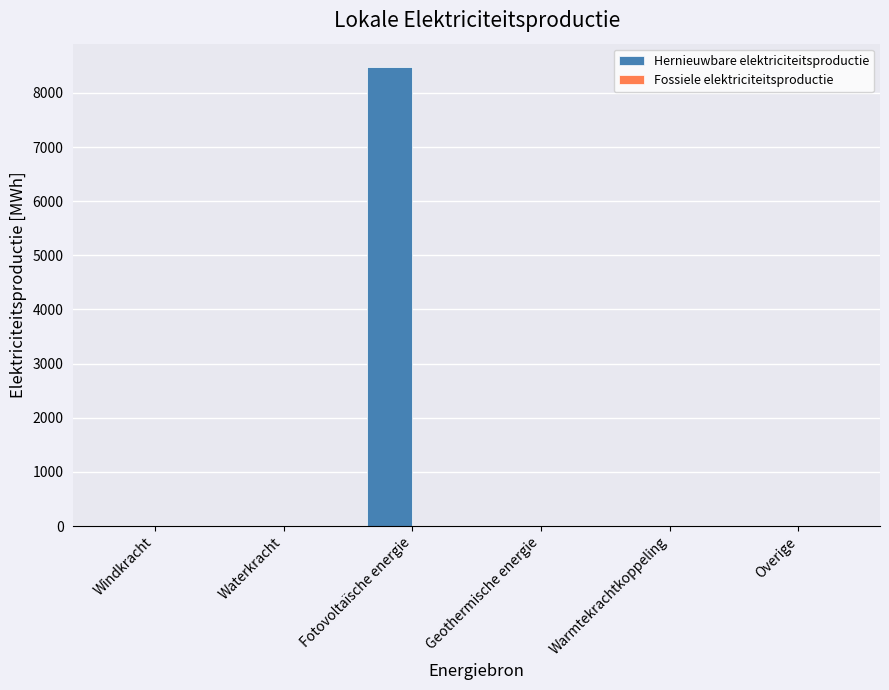

What is the maximum value shown in the chart?

8485.0